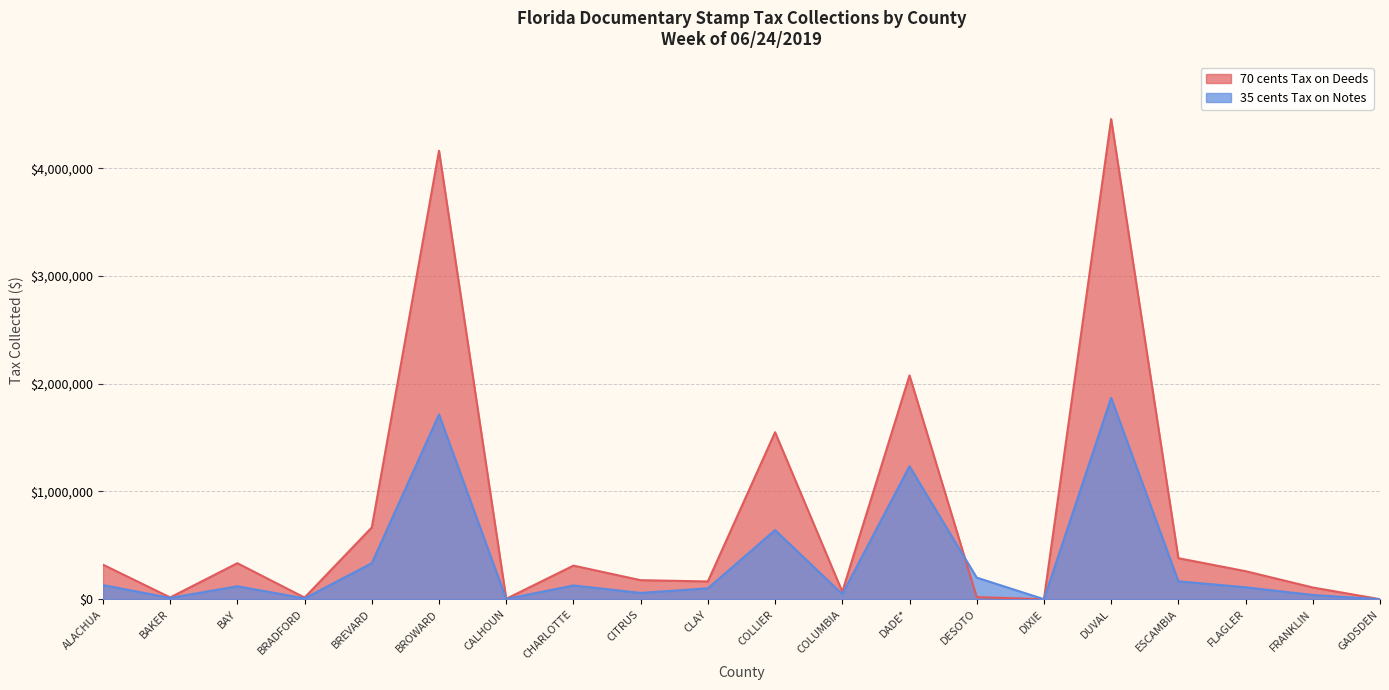

At which category does 70 cents Tax on Deeds reach its first local peak?

BAY